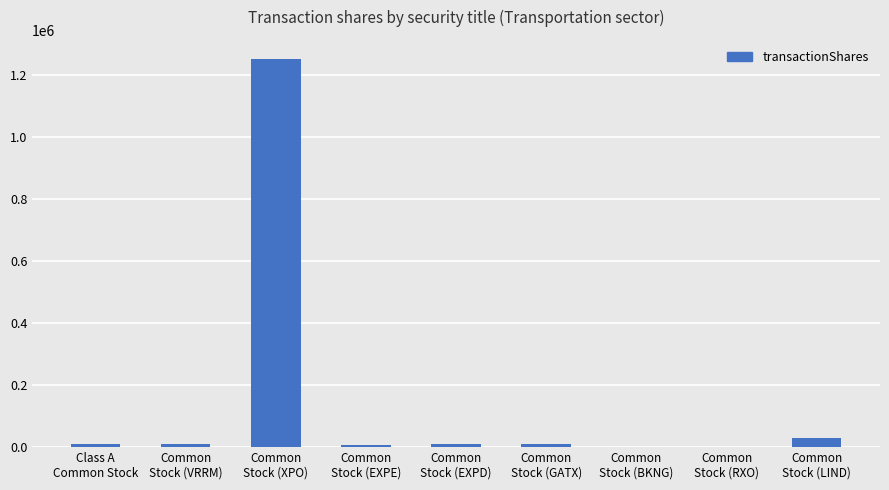

What is the greatest value displayed?

1250000